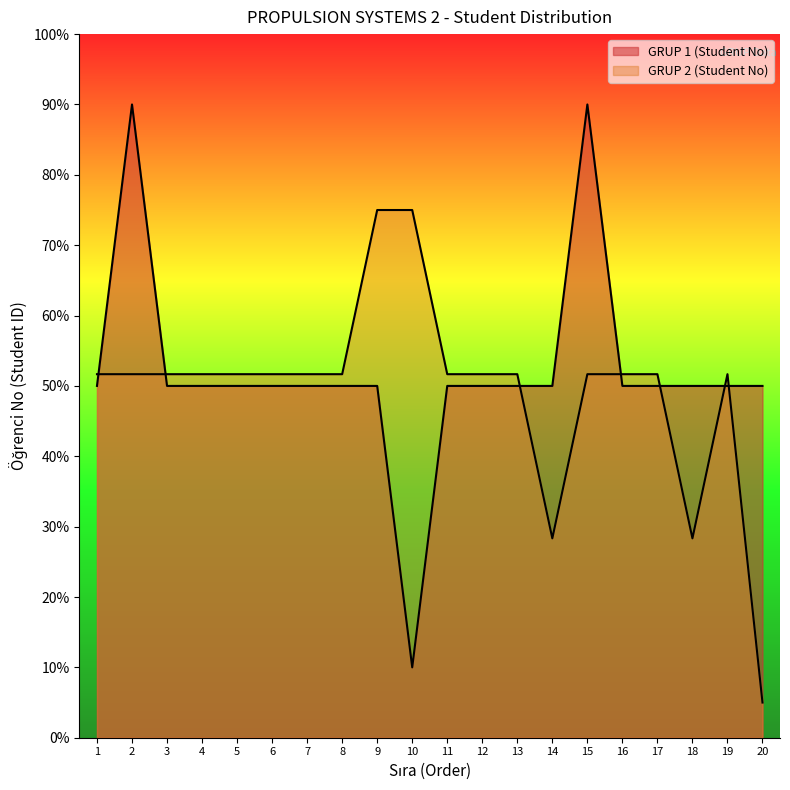

Reading left to right, list all the values displayed in this chart.

GRUP 1 (Student No): 1=50.0	2=90.0	3=50.0	4=50.0	5=50.0	6=50.0	7=50.0	8=50.0	9=50.0	10=10.0	11=50.0	12=50.0	13=50.0	14=50.0	15=90.0	16=50.0	17=50.0	18=50.0	19=50.0	20=50.0
GRUP 2 (Student No): 1=51.7	2=51.7	3=51.7	4=51.7	5=51.7	6=51.7	7=51.7	8=51.7	9=75.0	10=75.0	11=51.7	12=51.7	13=51.7	14=28.3	15=51.7	16=51.7	17=51.7	18=28.3	19=51.7	20=5.0